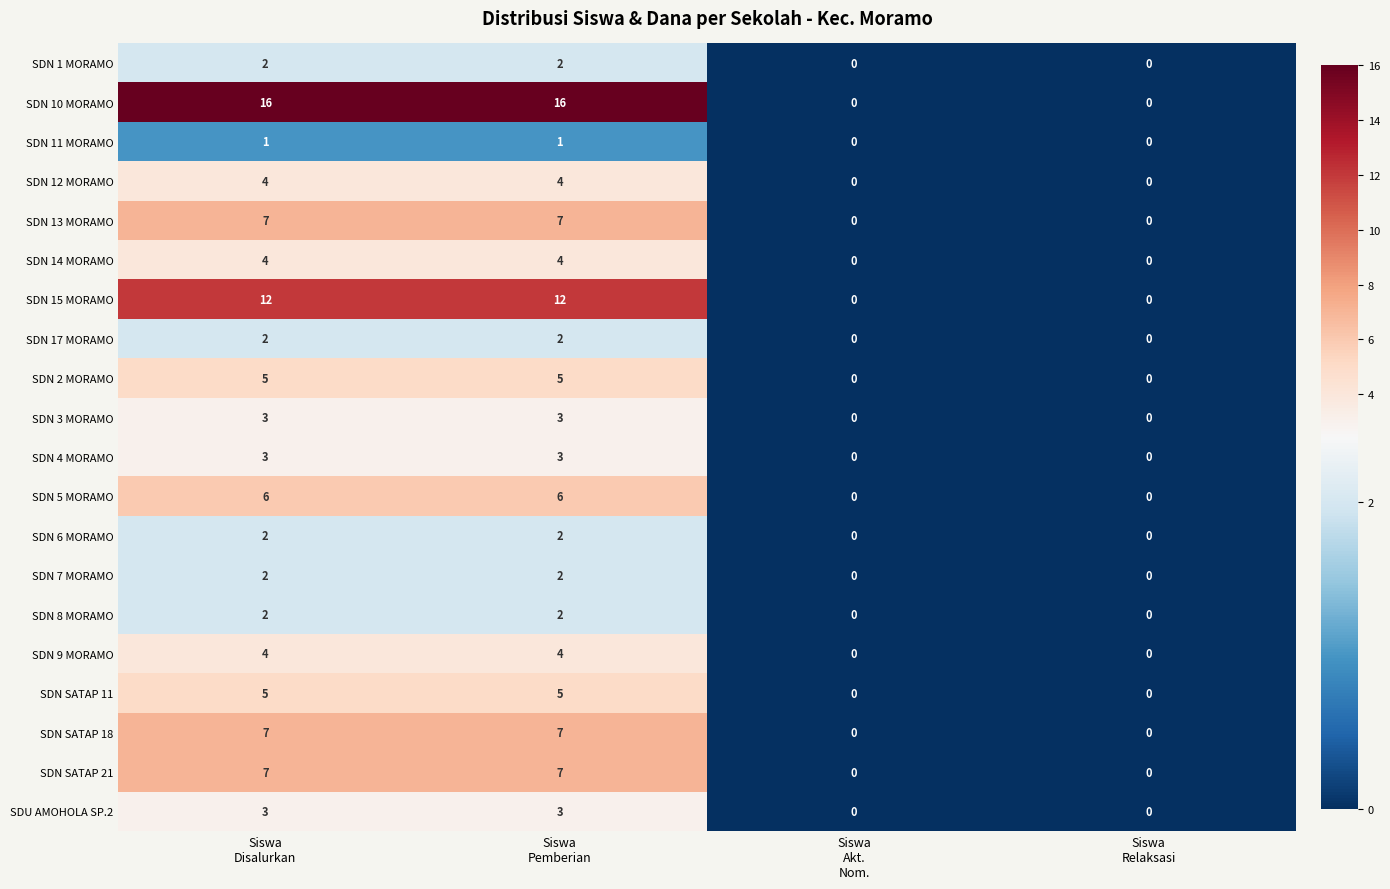

What is the difference between the second highest and second lowest values in the SDN 15 MORAMO series?

12